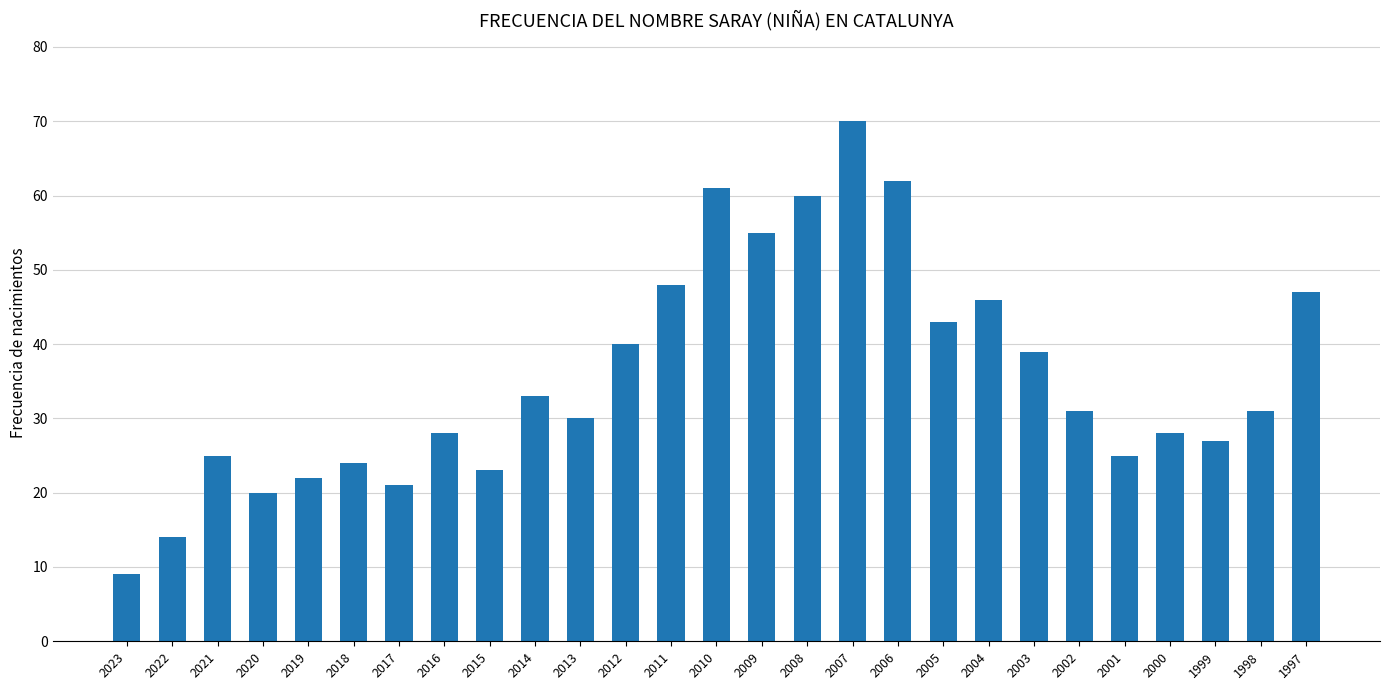

What is the value of the 19th bar from the left?

43